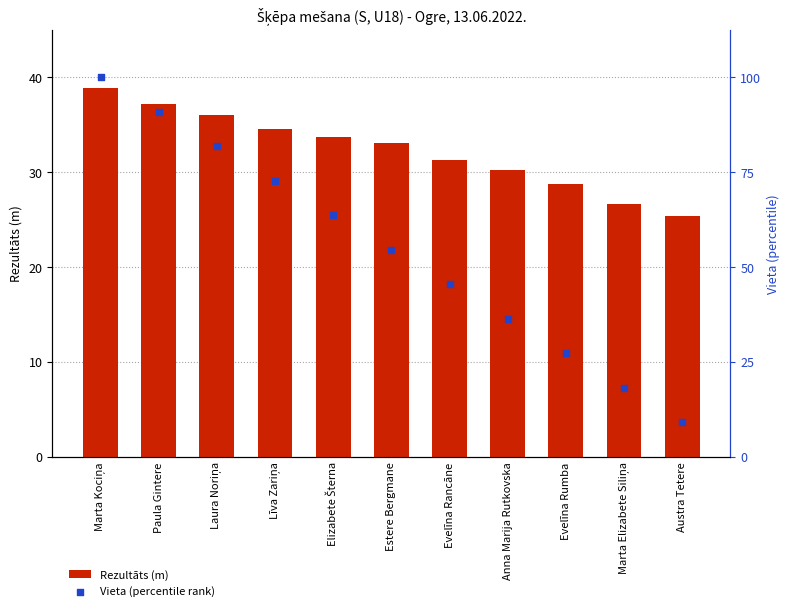

Which series has the widest spread of Y values?

Vieta (percentile rank)